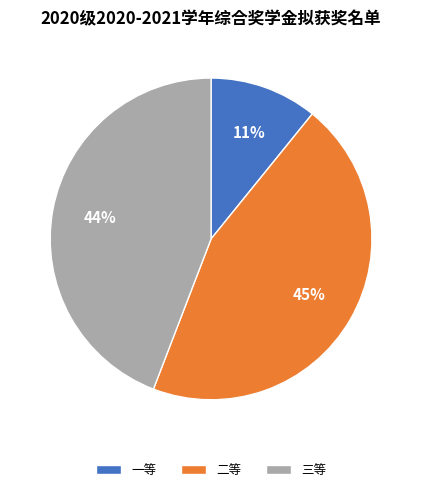

Approximately how many times larger is the value at 一等 compared to 三等?

0.2